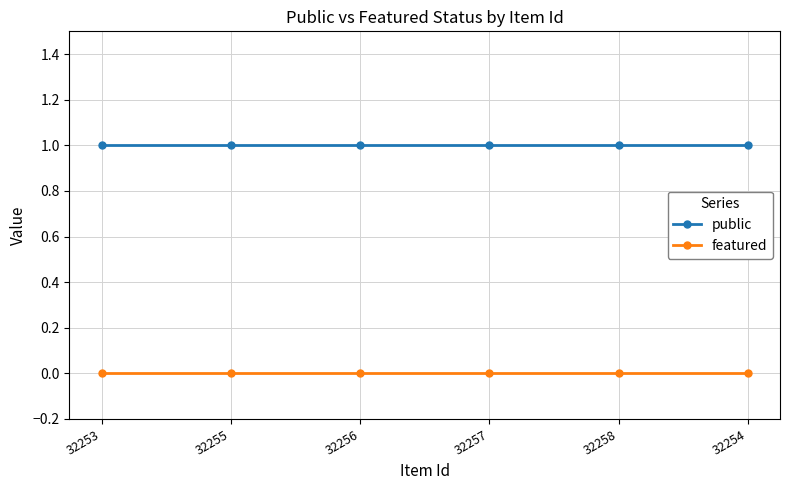

True or false: public and featured cross at least once.

False